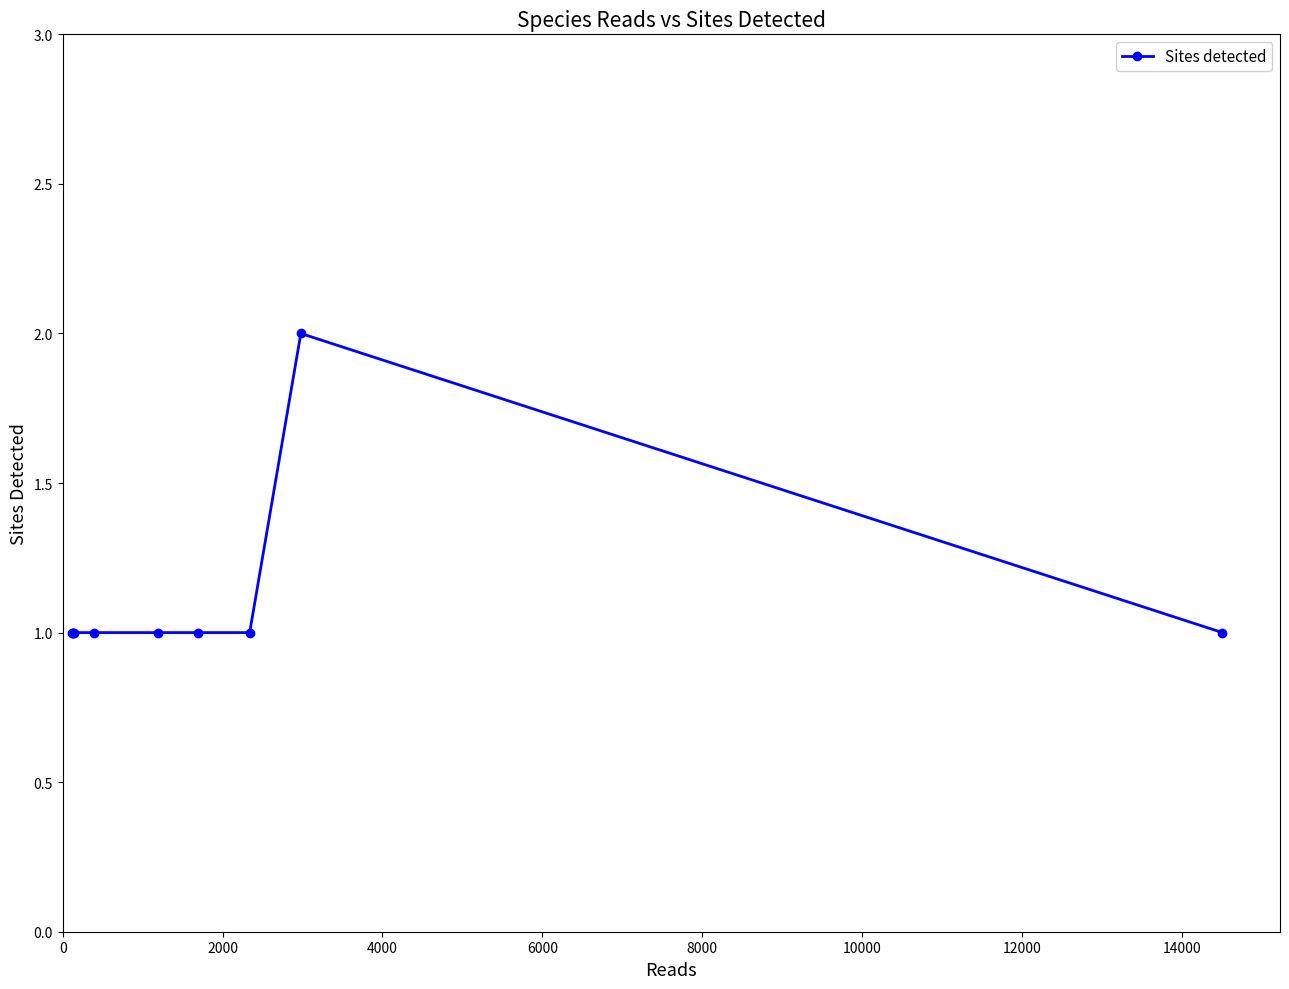

What is the difference between the maximum and minimum values?

1